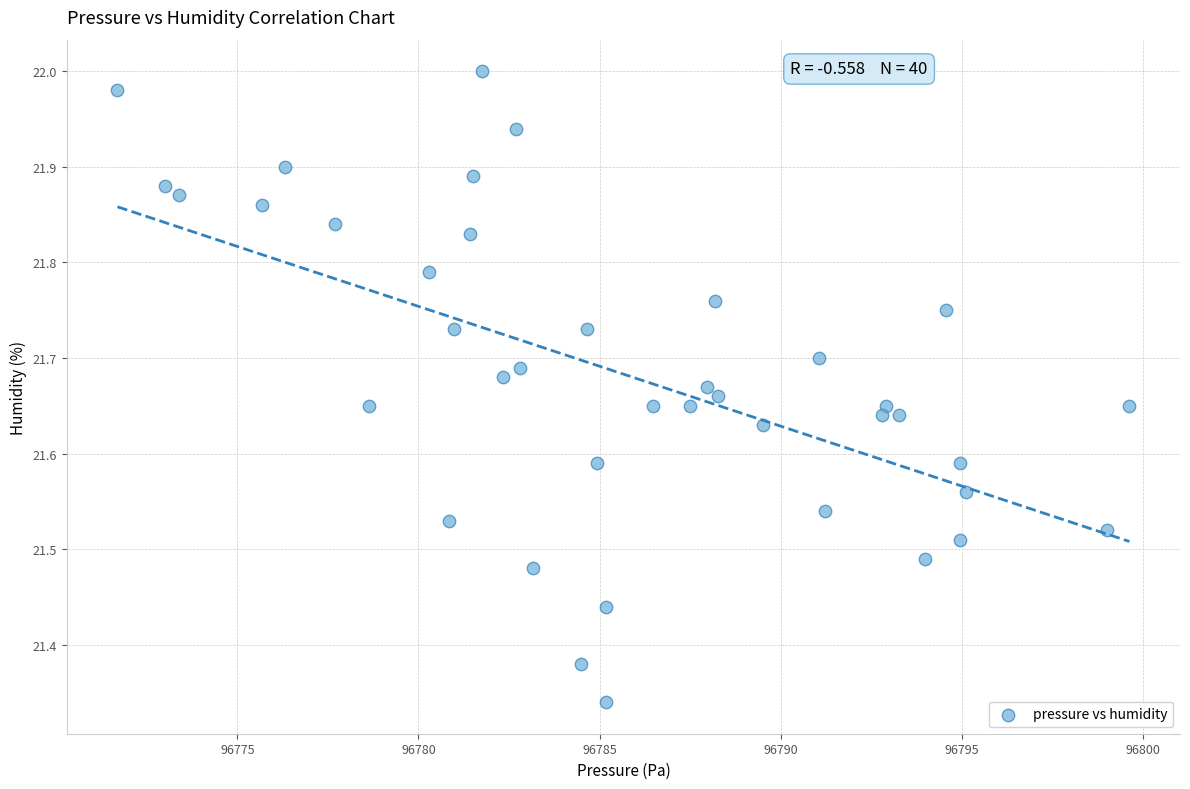

What is the range of X values (max minus min)?

27.9